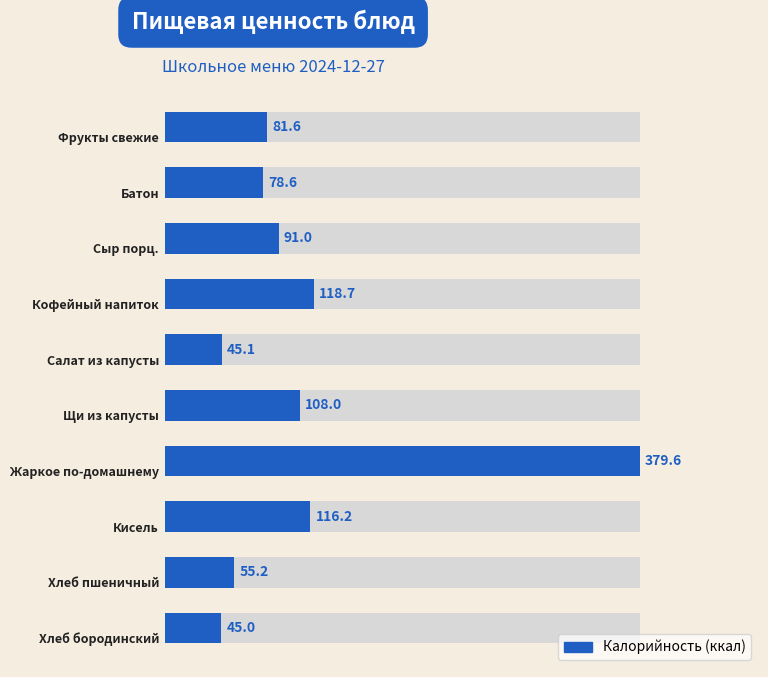

What is the change in value from 0 to 8?

-26.4